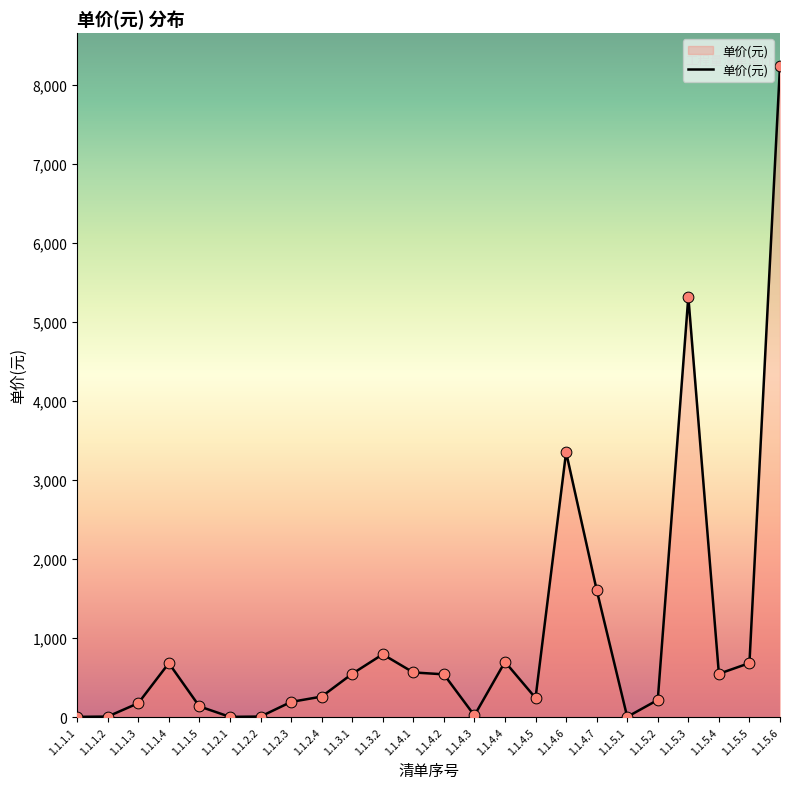

Approximately how many times larger is the value at 1.1.4.1 compared to 1.1.4.6?

0.2